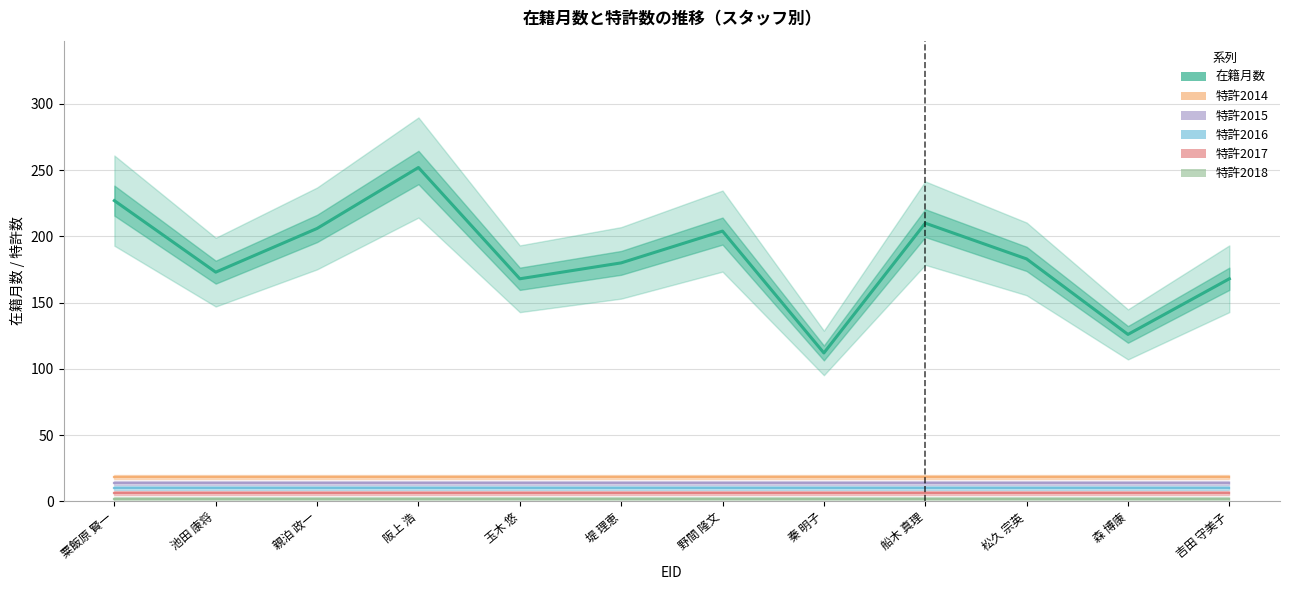

Reading right to left, transcribe all the data shown in this chart.

在籍月数: 168	126	183	210	112	204	180	168	252	206	173	227
特許2014: 18	18	18	18	18	18	18	18	18	18	18	18
特許2015: 14	14	14	14	14	14	14	14	14	14	14	14
特許2016: 10	10	10	10	10	10	10	10	10	10	10	10
特許2017: 6	6	6	6	6	6	6	6	6	6	6	6
特許2018: 2	2	2	2	2	2	2	2	2	2	2	2